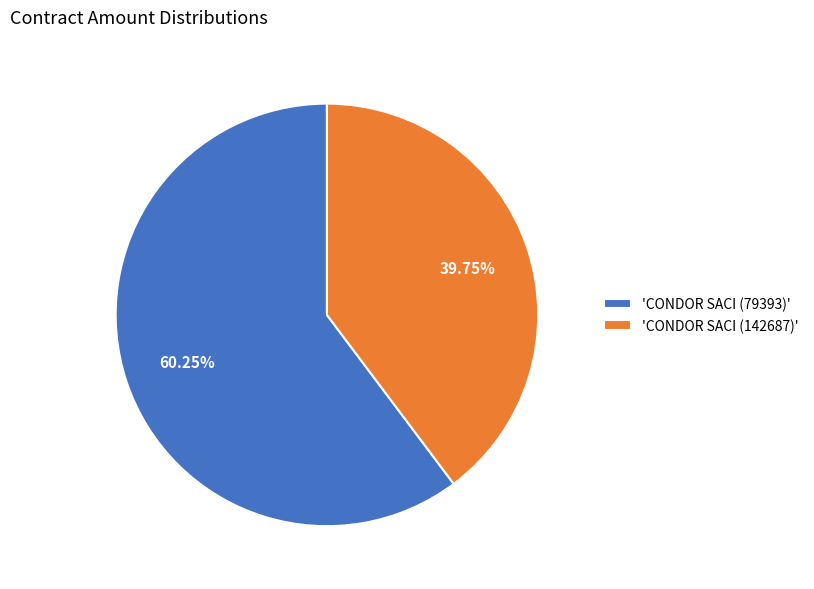

Between 'CONDOR SACI (142687)' and 'CONDOR SACI (79393)', which is larger?

'CONDOR SACI (79393)'